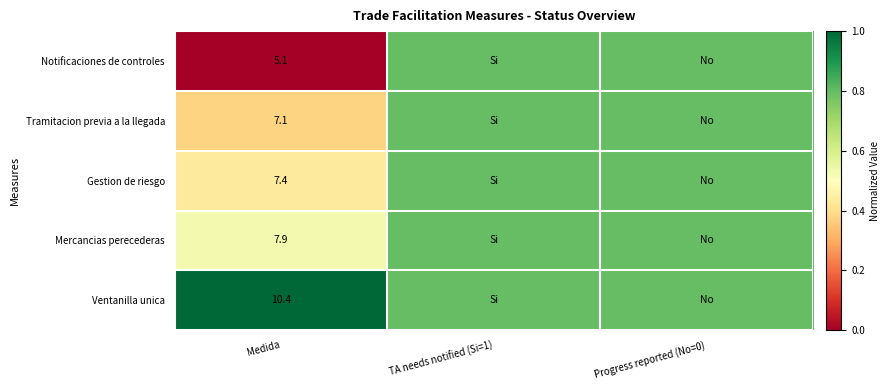

What is the total value across all series at Medida?

37.9